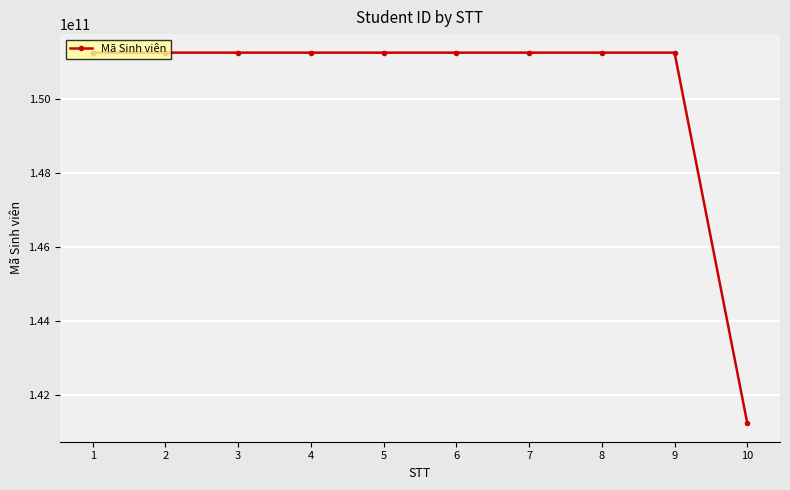

What is the difference between the maximum and second lowest values?

10010